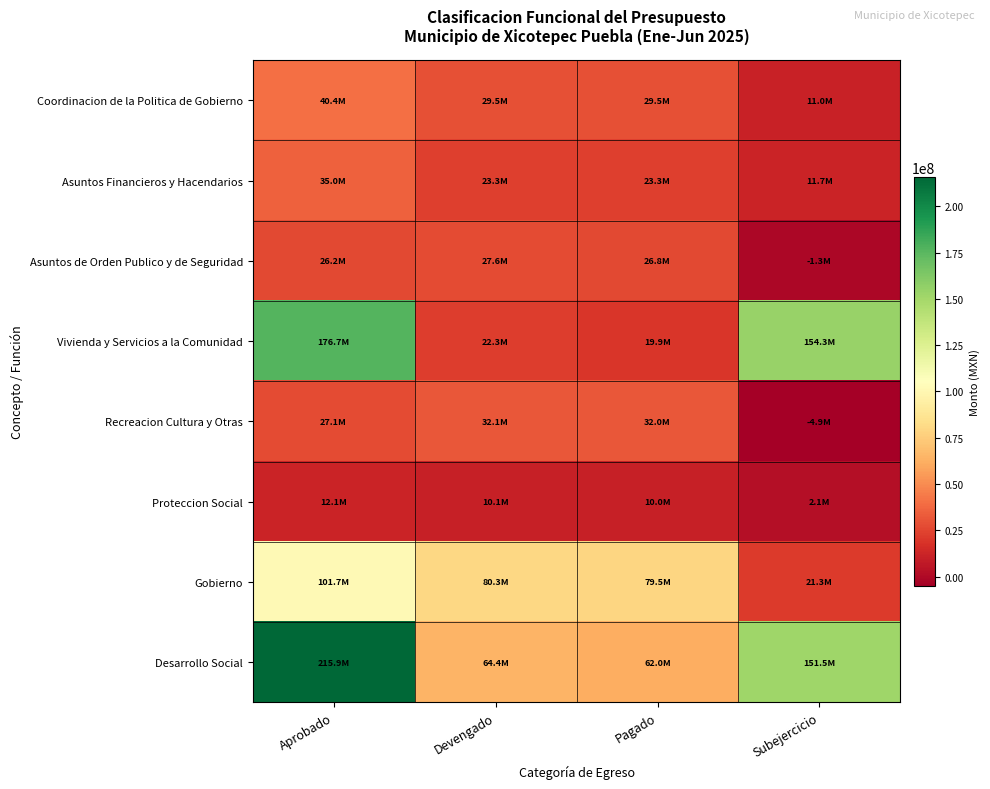

Between Subejercicio and Aprobado, which is larger?

Aprobado